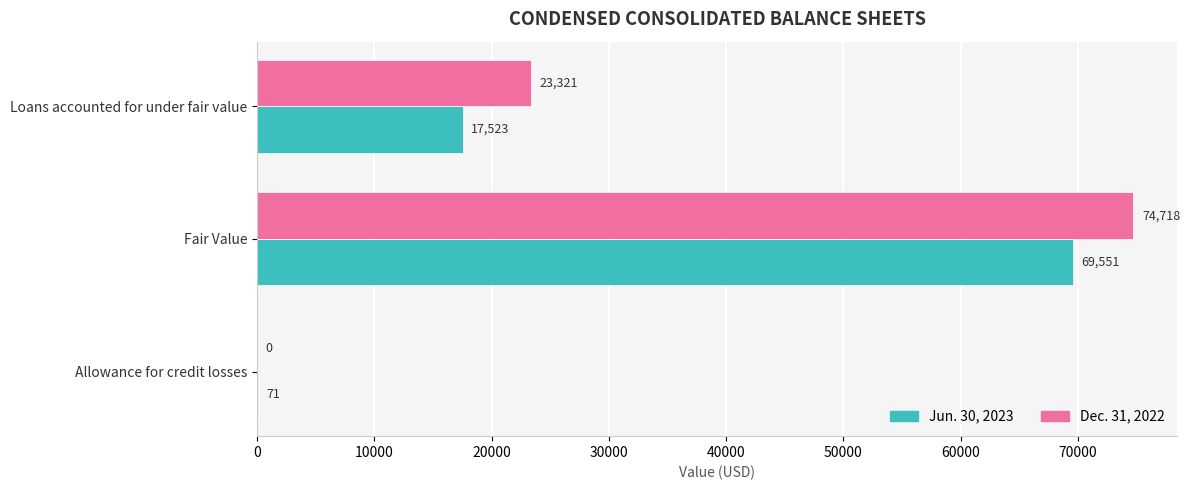

What is the sum of all Jun. 30, 2023 values?

87145